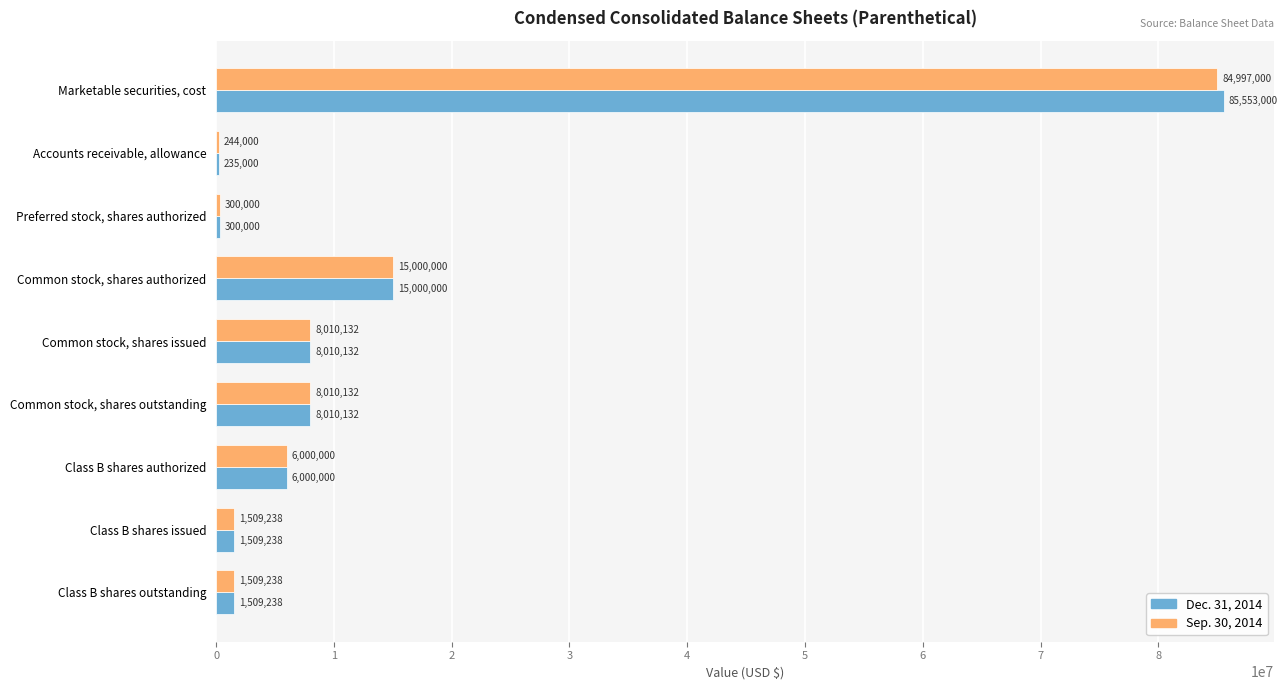

The value of Dec. 31, 2014 at Common stock, shares issued is 8010132. True or false?

True